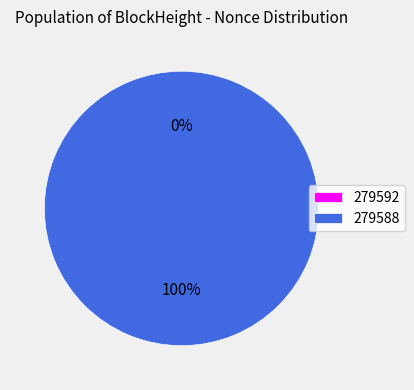

What percentage do 279588 and 279592 together represent?

100.0%